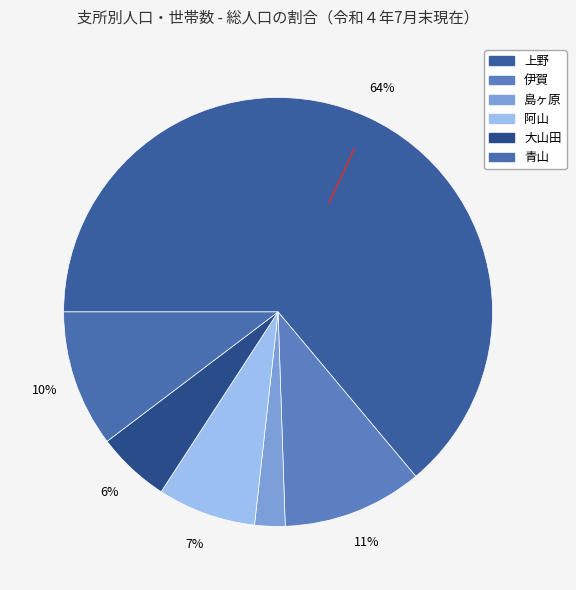

Rank the categories by value from lowest to highest.

島ヶ原, 大山田, 阿山, 青山, 伊賀, 上野